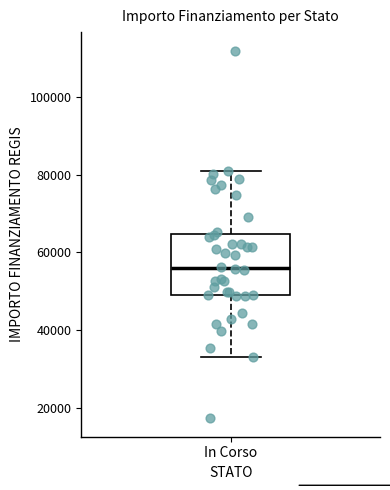

Read this box plot against the y-axis: the position of the median line, the range covered by the box, and the ends of both whiskers. The values are not printed on the chart, so give them approximately, as read against the axis.

median 56000, box 50000 to 64000, whiskers 32000 to 80000